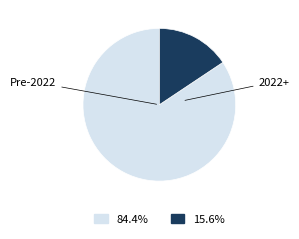

Is there a majority slice in this chart?

Yes